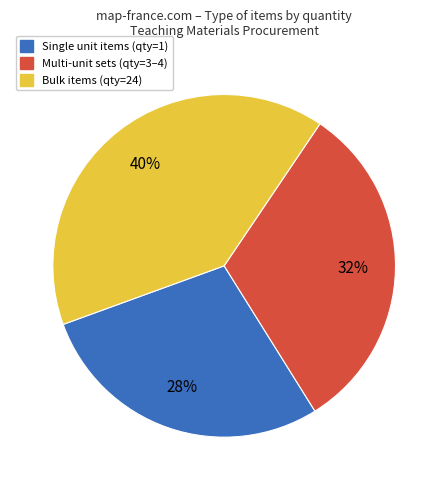

Is there a majority slice in this chart?

No